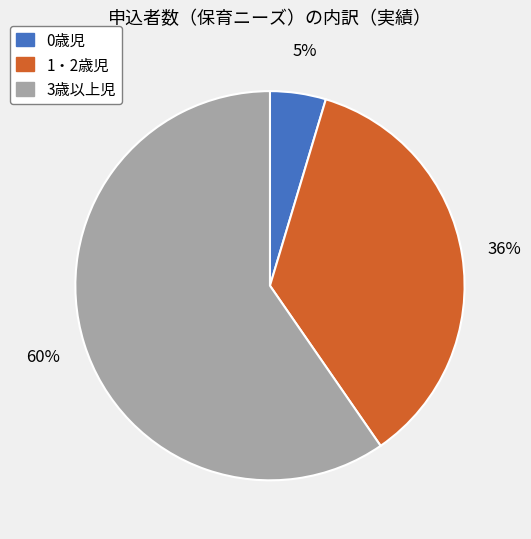

Combined, do 0歳児 and 1・2歳児 account for over 50%?

No